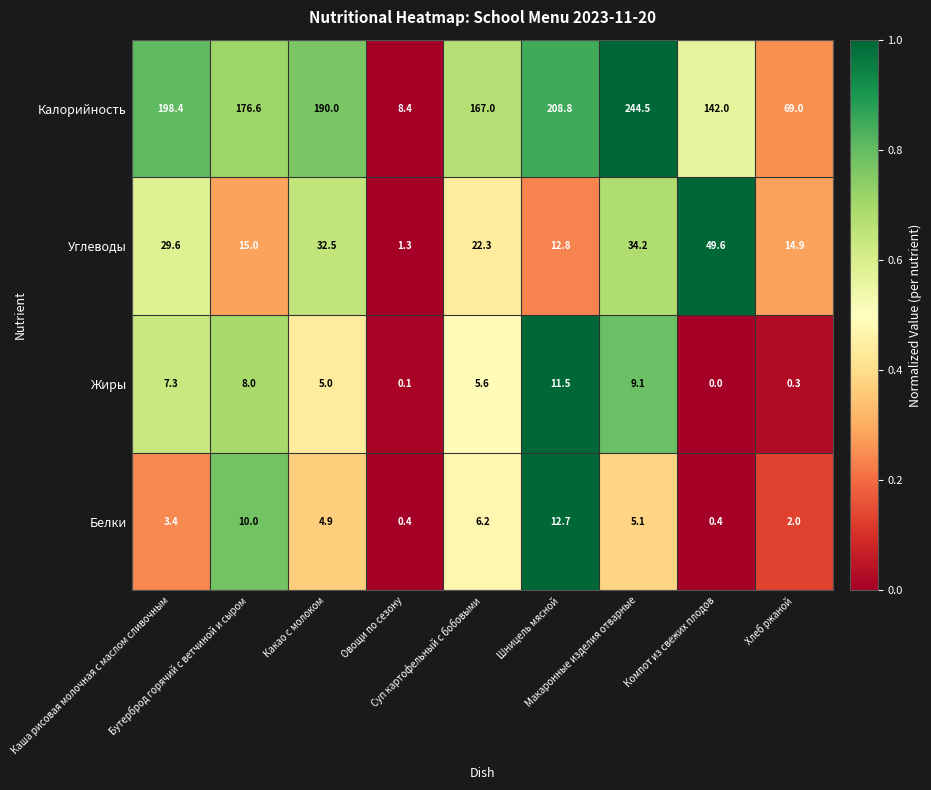

Which series has the largest total across all categories?

Калорийность